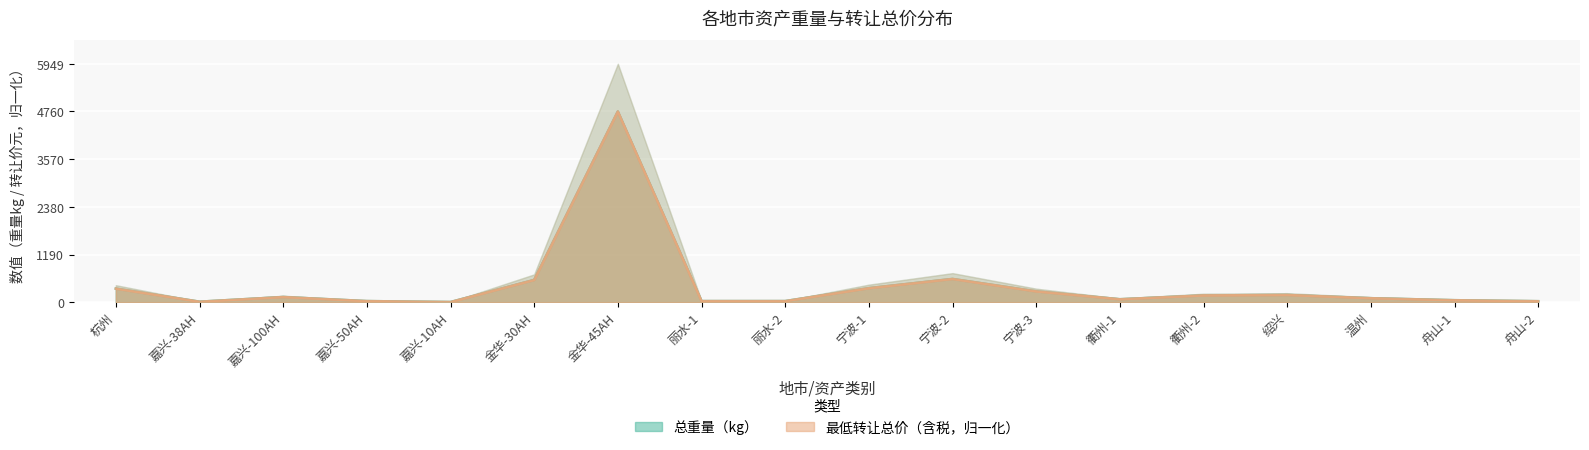

What is the label of the 9th point from the right?

宁波-1